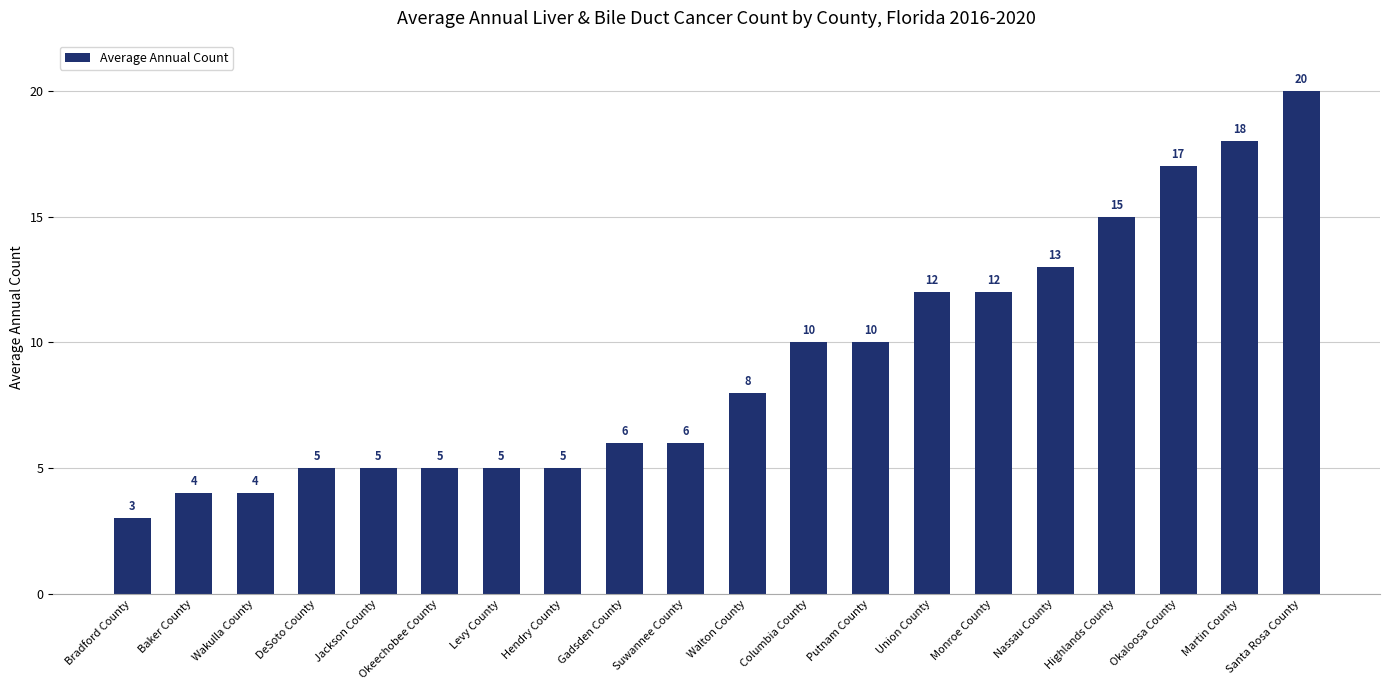

Approximately how many times larger is the value at Nassau County compared to Levy County?

2.6